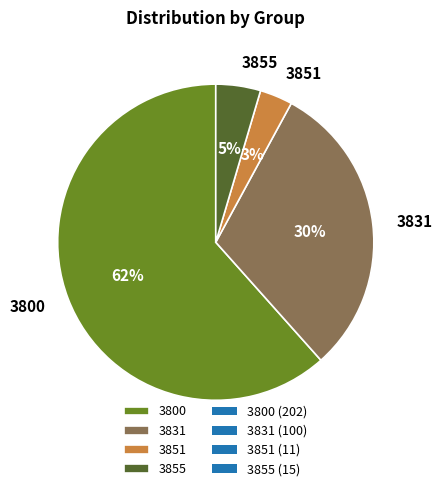

Is there a majority slice in this chart?

Yes